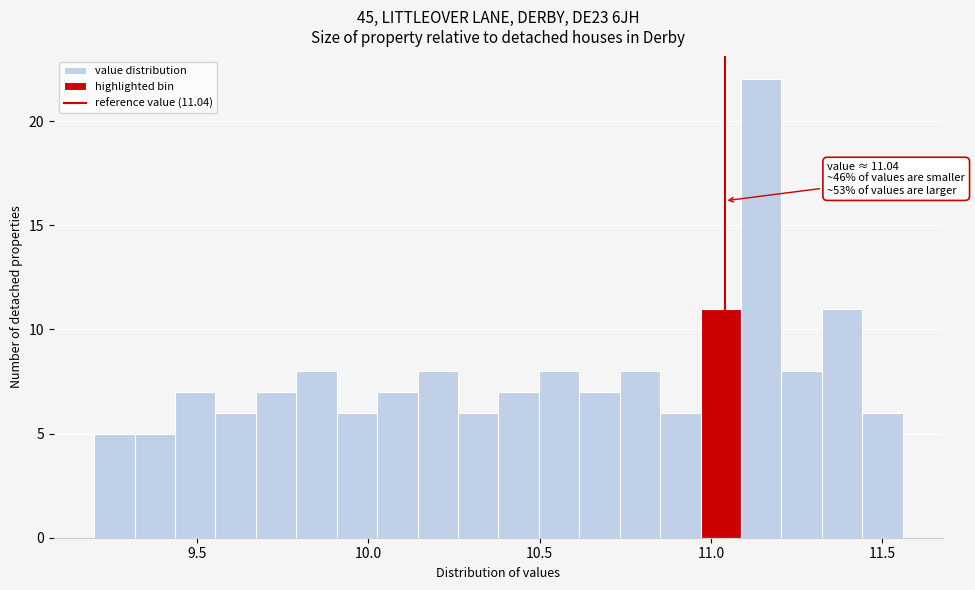

Read against the x-axis, roughly where is the centre of the tallest bar?

11.15